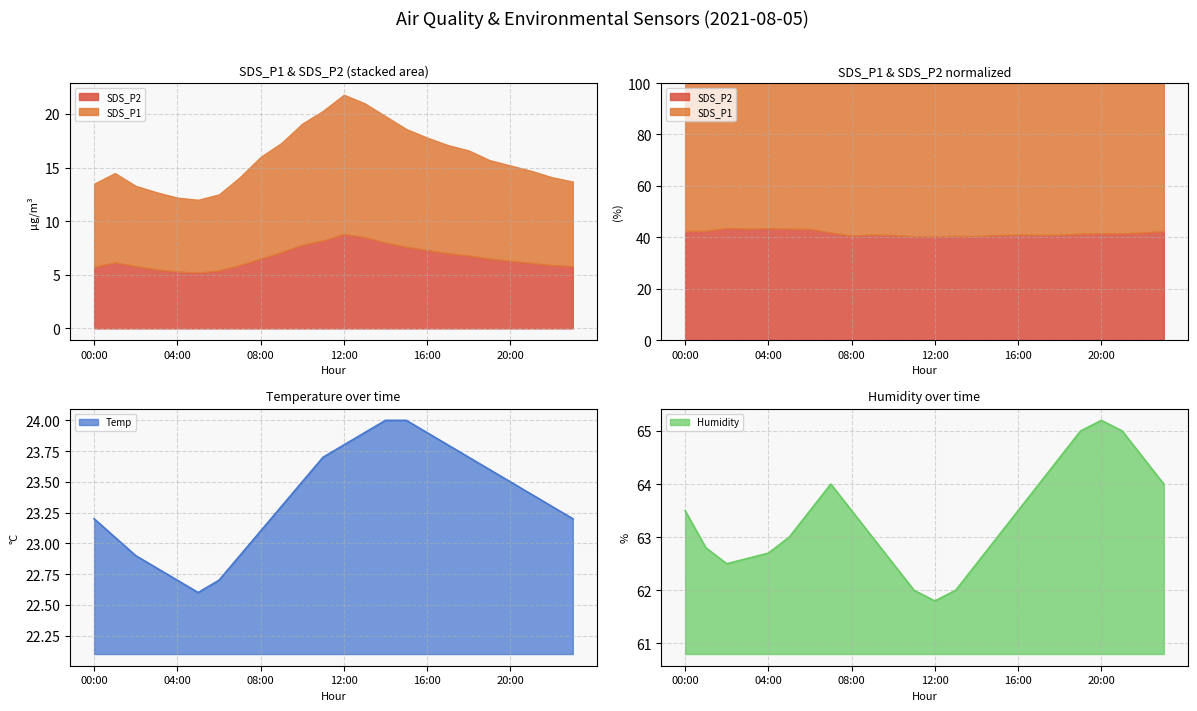

What position from the left is 10:00?

11